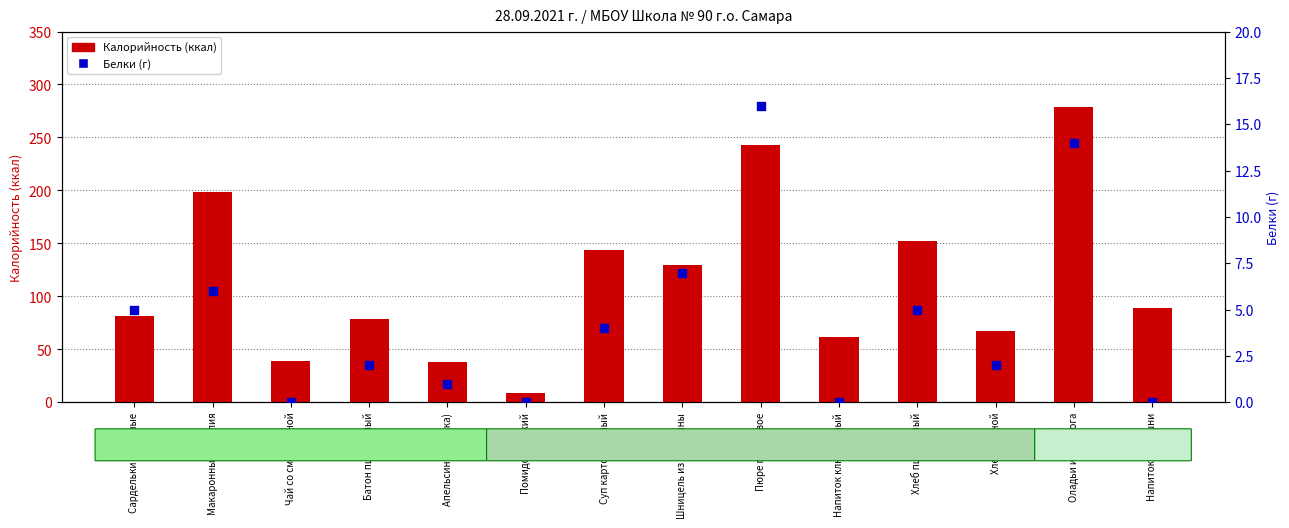

Which series has the widest spread of Y values?

Калорийность (ккал)